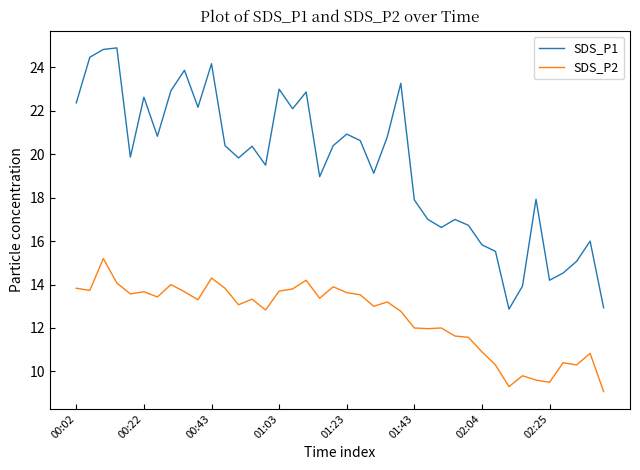

At how many categories does at least one series exceed 13?

38